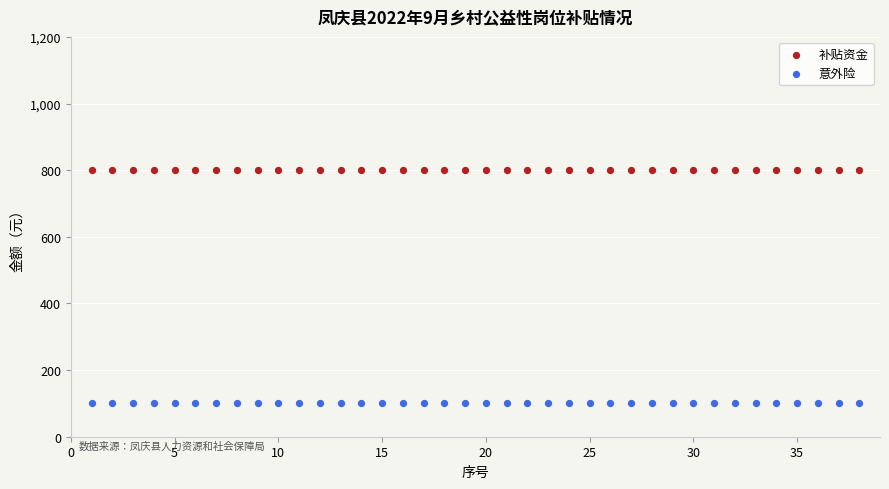

Which series contains the highest Y value?

补贴资金